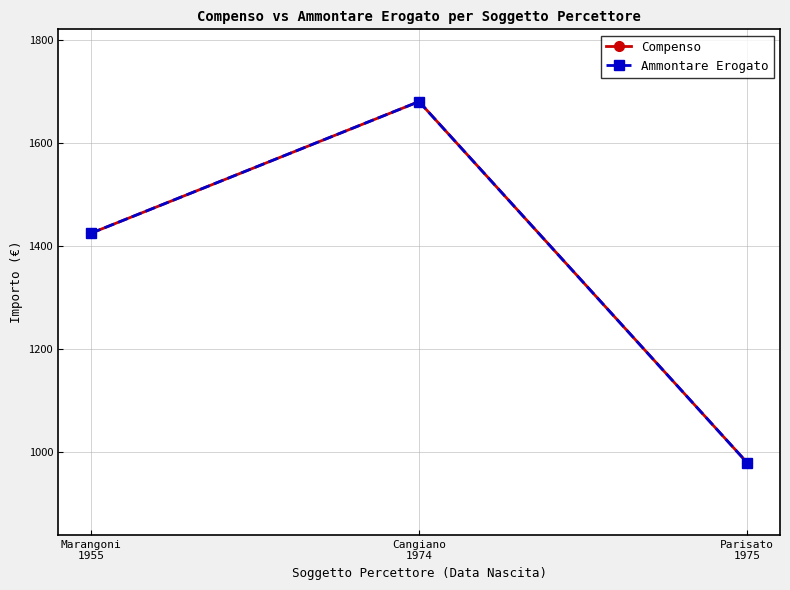

Is this an area chart (filled region under the line)?

No